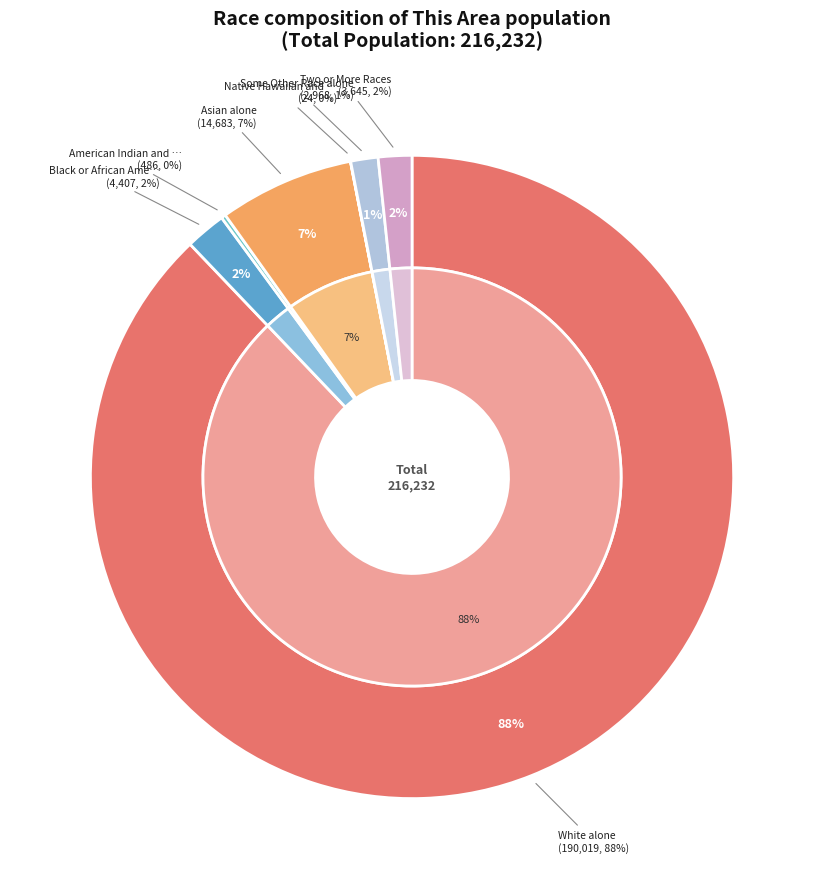

Do White alone and Black or African American alone together represent more than half of the pie?

Yes